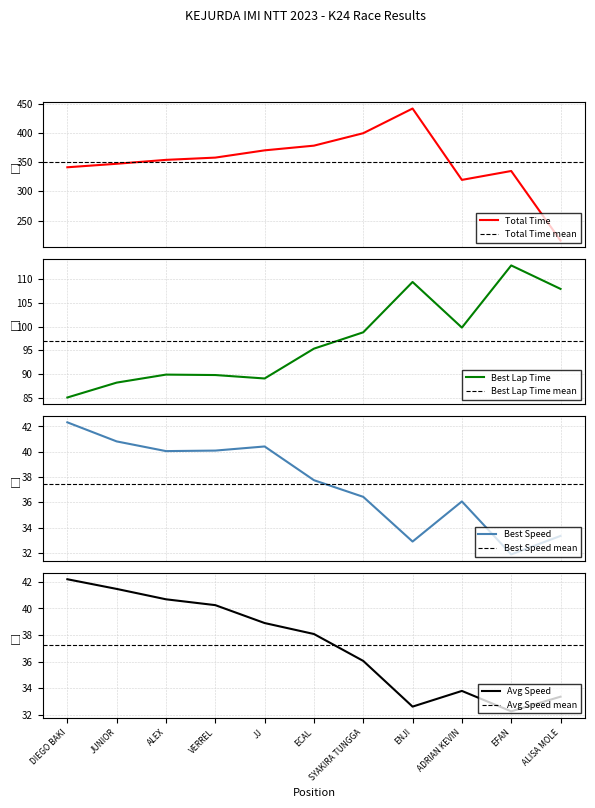

Reading left to right, list all the values displayed in this chart.

total_time: 341.2	347.2	353.9	357.8	370.2	378.2	399.5	441.7	319.7	334.9	215.9
best_lap_time: 85.0	88.2	89.9	89.8	89.1	95.4	98.8	109.4	99.8	112.9	108.0
best_speed: 42.3	40.8	40.1	40.1	40.4	37.8	36.4	32.9	36.1	31.9	33.3
avg_speed: 42.2	41.5	40.7	40.2	38.9	38.1	36.0	32.6	33.8	32.2	33.4